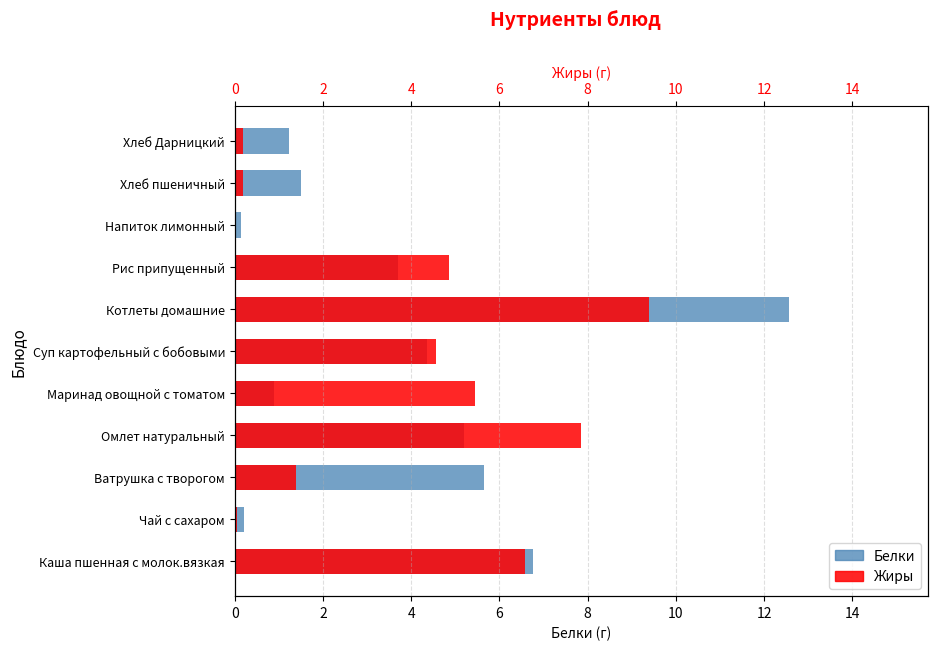

Which series has the largest total across all categories?

Белки